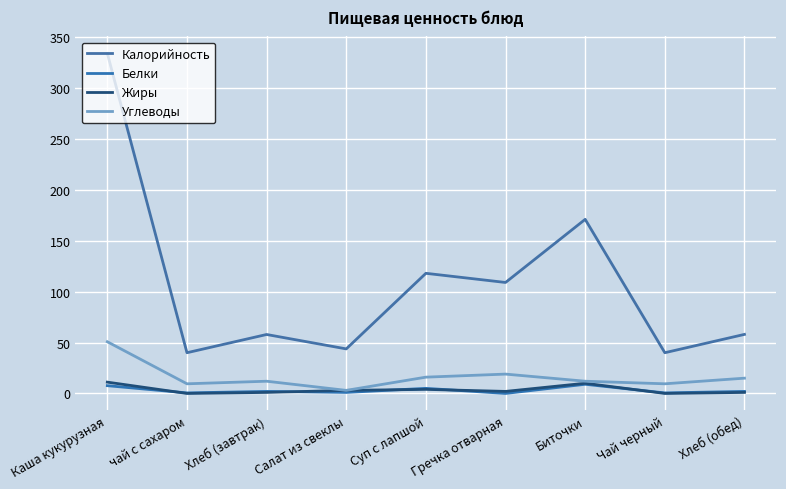

Between Суп с лапшой and Гречка отварная, which is larger?

Суп с лапшой